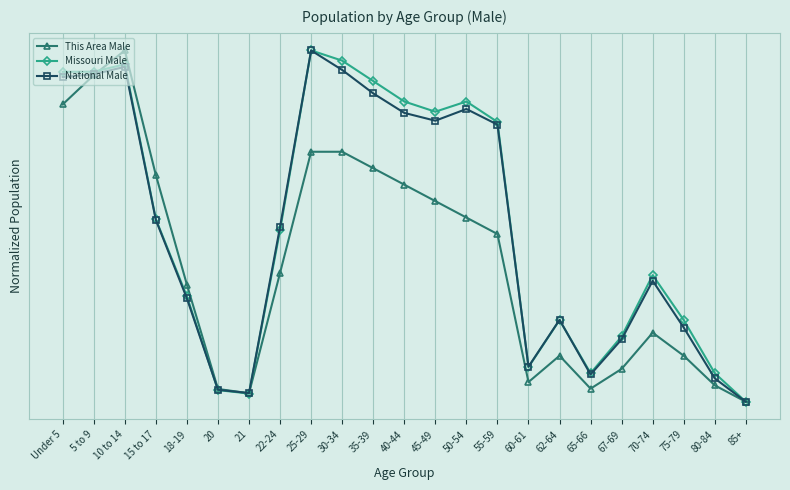

Is this an area chart (filled region under the line)?

No